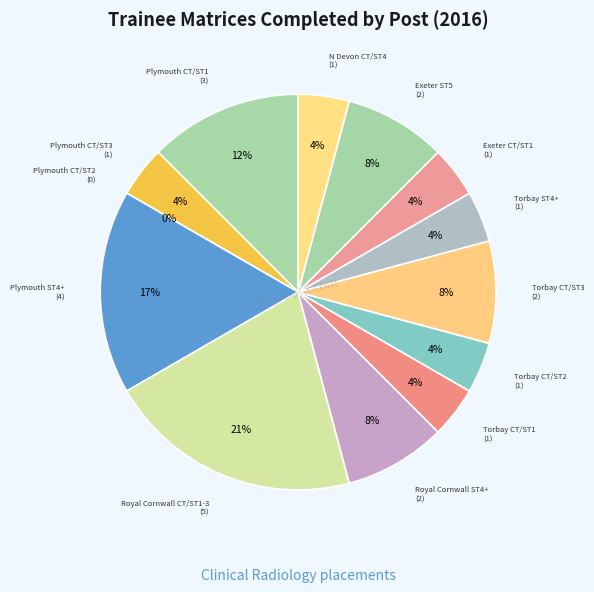

Do Torbay CT/ST2 and Torbay CT/ST3 together represent more than half of the pie?

No